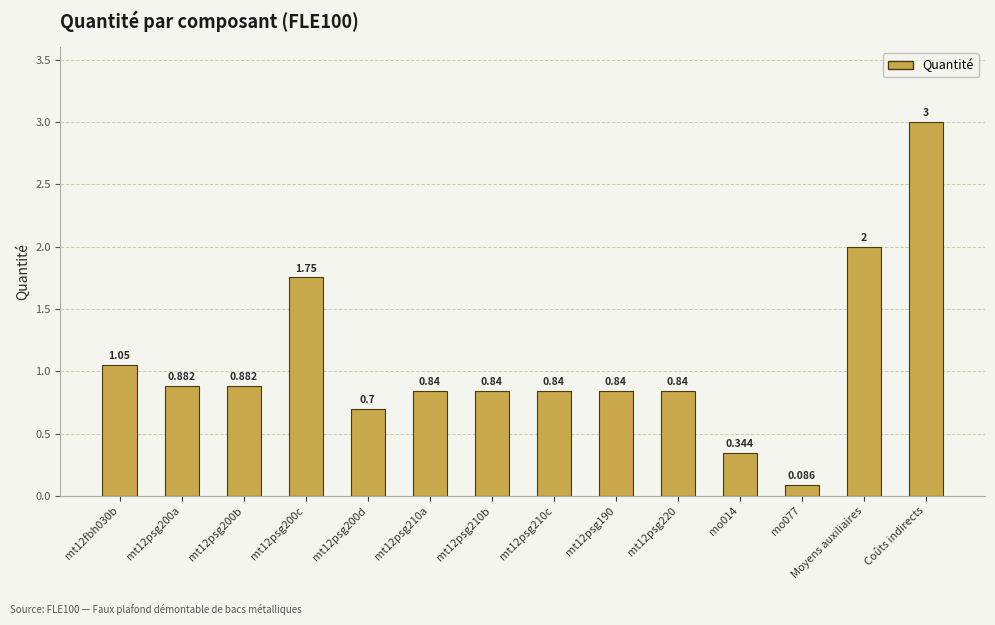

Are the bars grouped side by side (vs. stacked)?

No